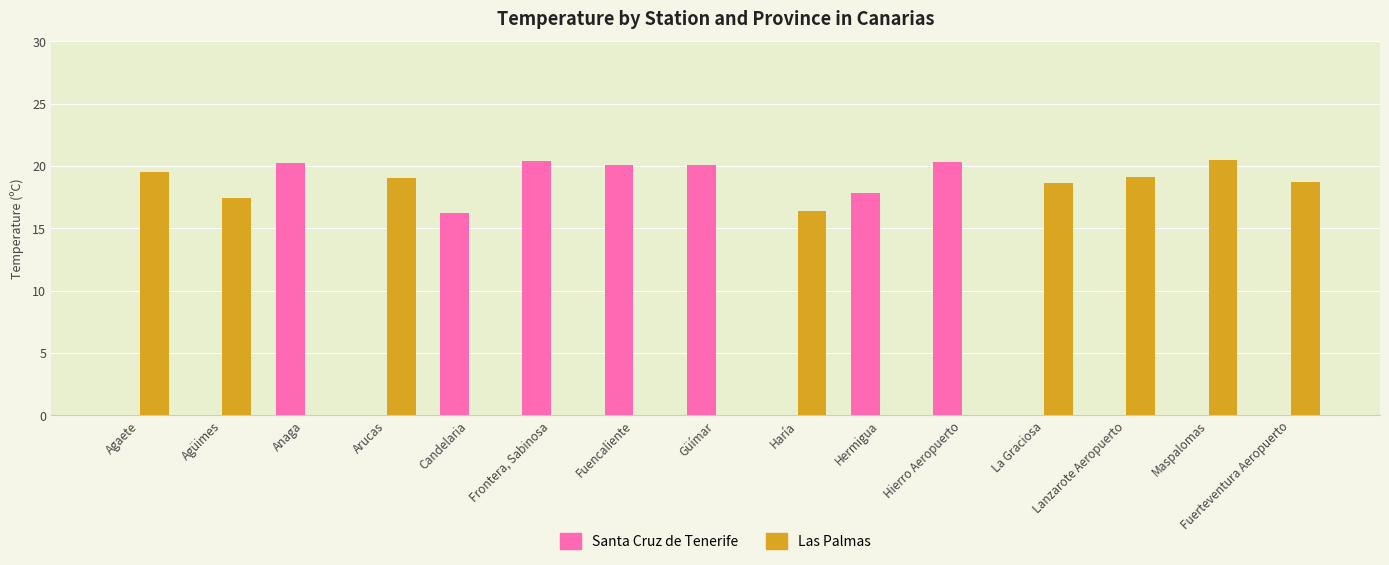

Is it true that Las Palmas equals 17.4 at Agüimes?

True